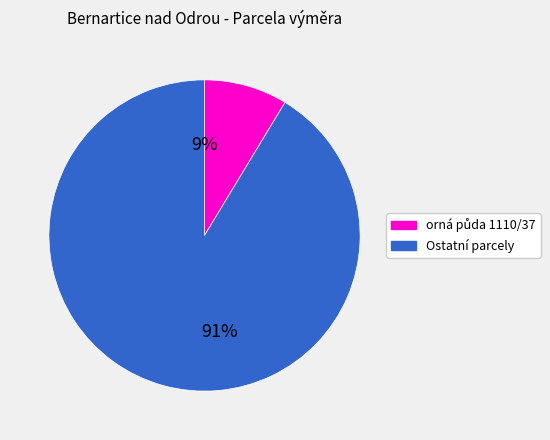

To the nearest percent, what is the average slice percentage?

50%